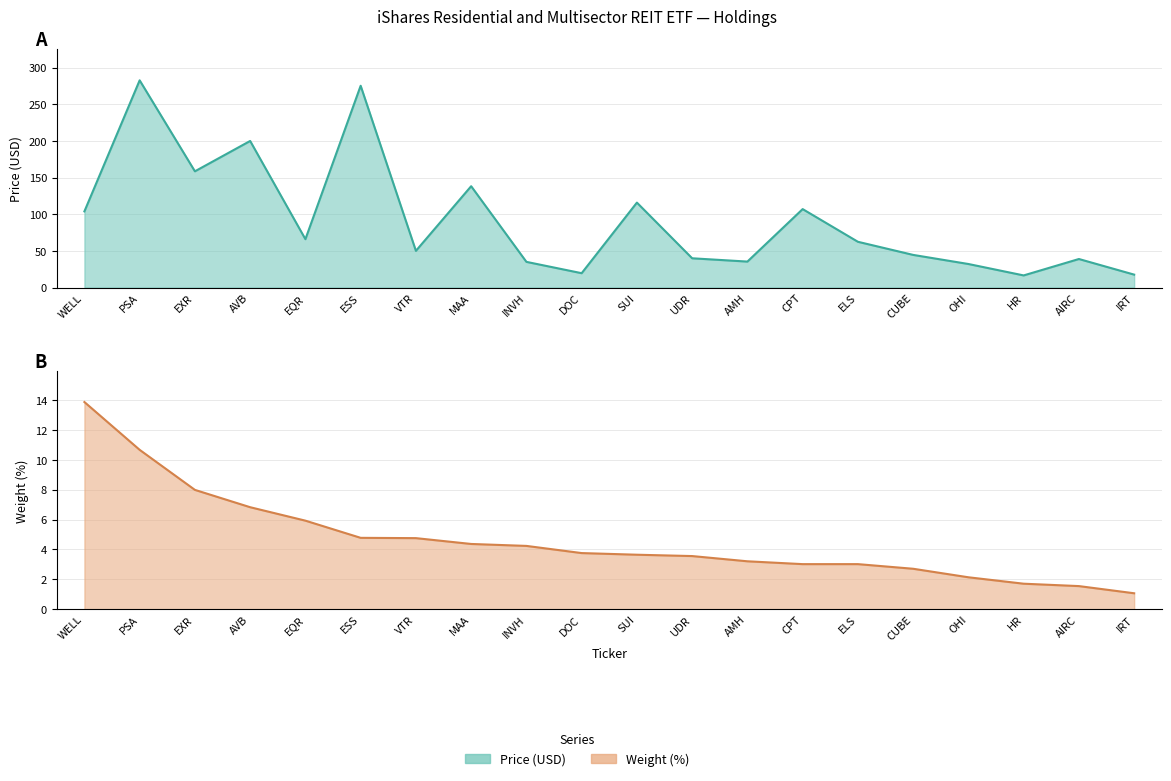

At EXR, list the series in order from smallest to largest.

Weight (%), Price